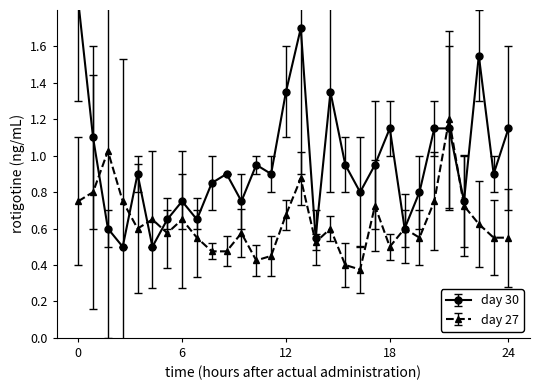

What is the difference between the 11.205 values at 02:50 and 04:40?

0.5